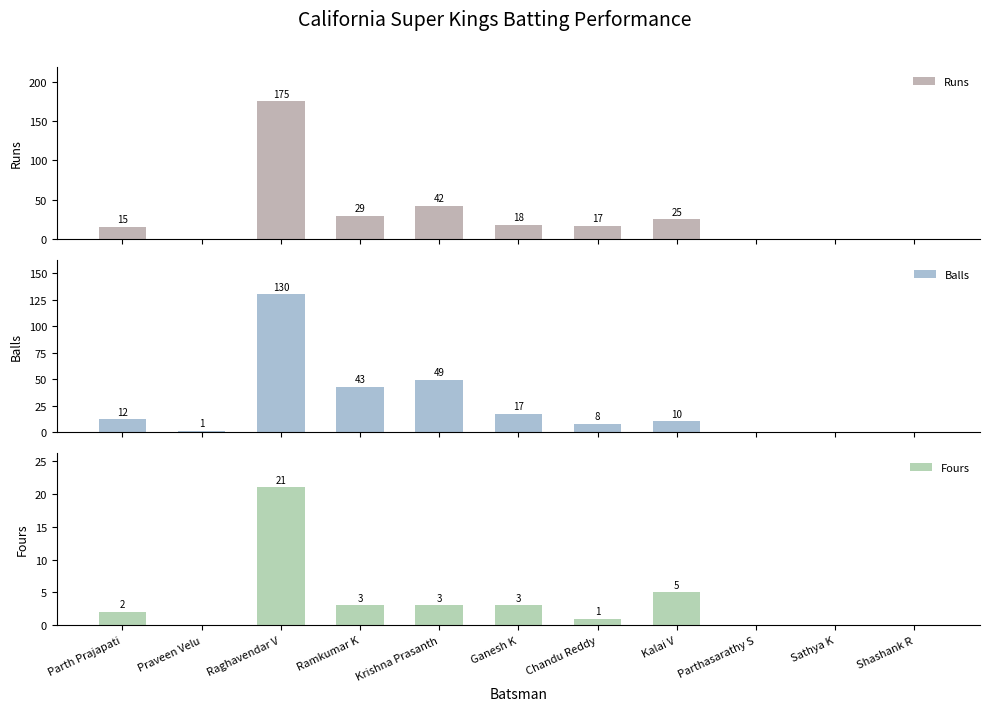

What is the label of the 4th bar from the right?

Kalai V